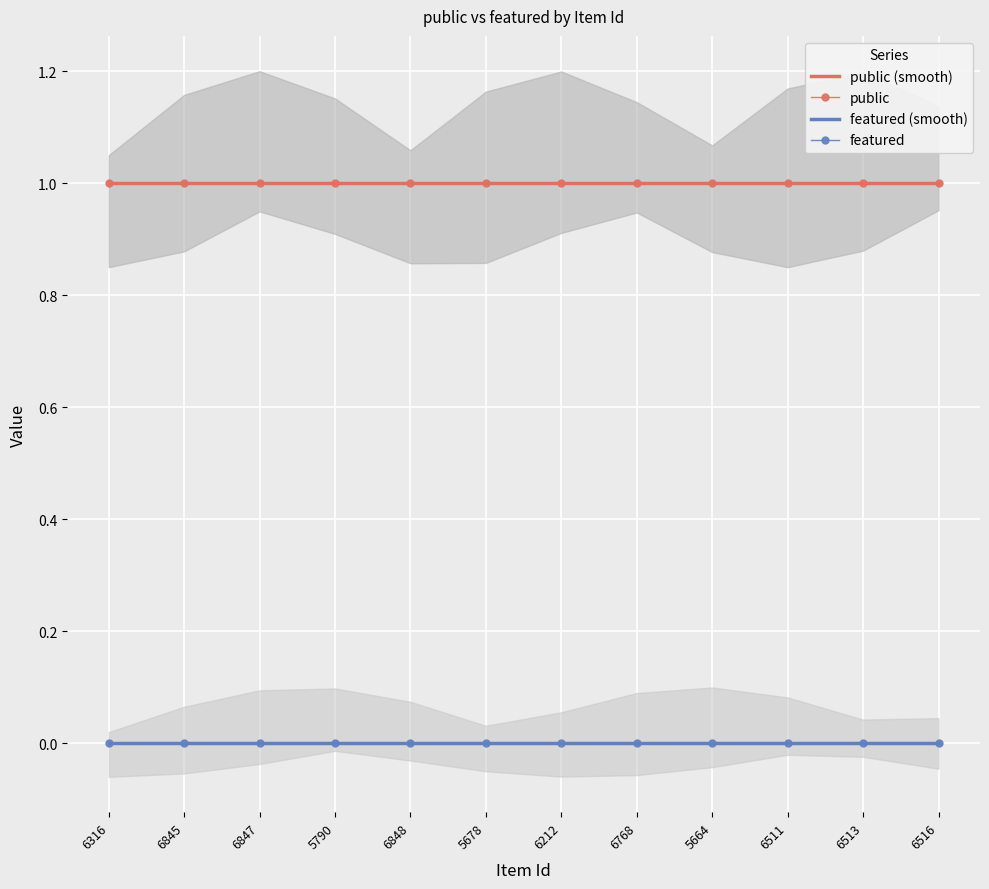

Which series has the widest spread of values?

public (smooth)